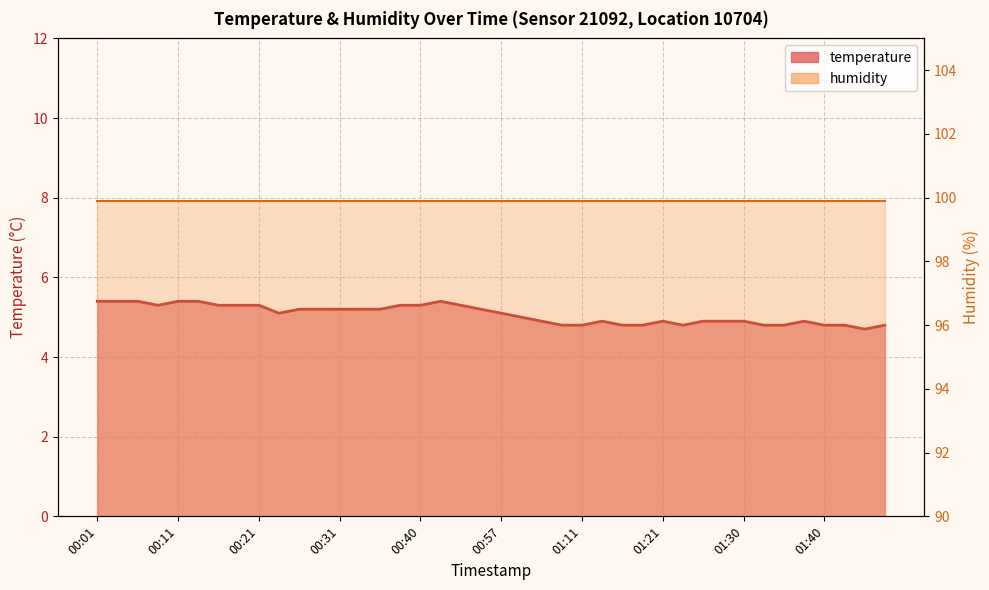

How many points are lower than both their immediate neighbors (excluding endpoints)?

4